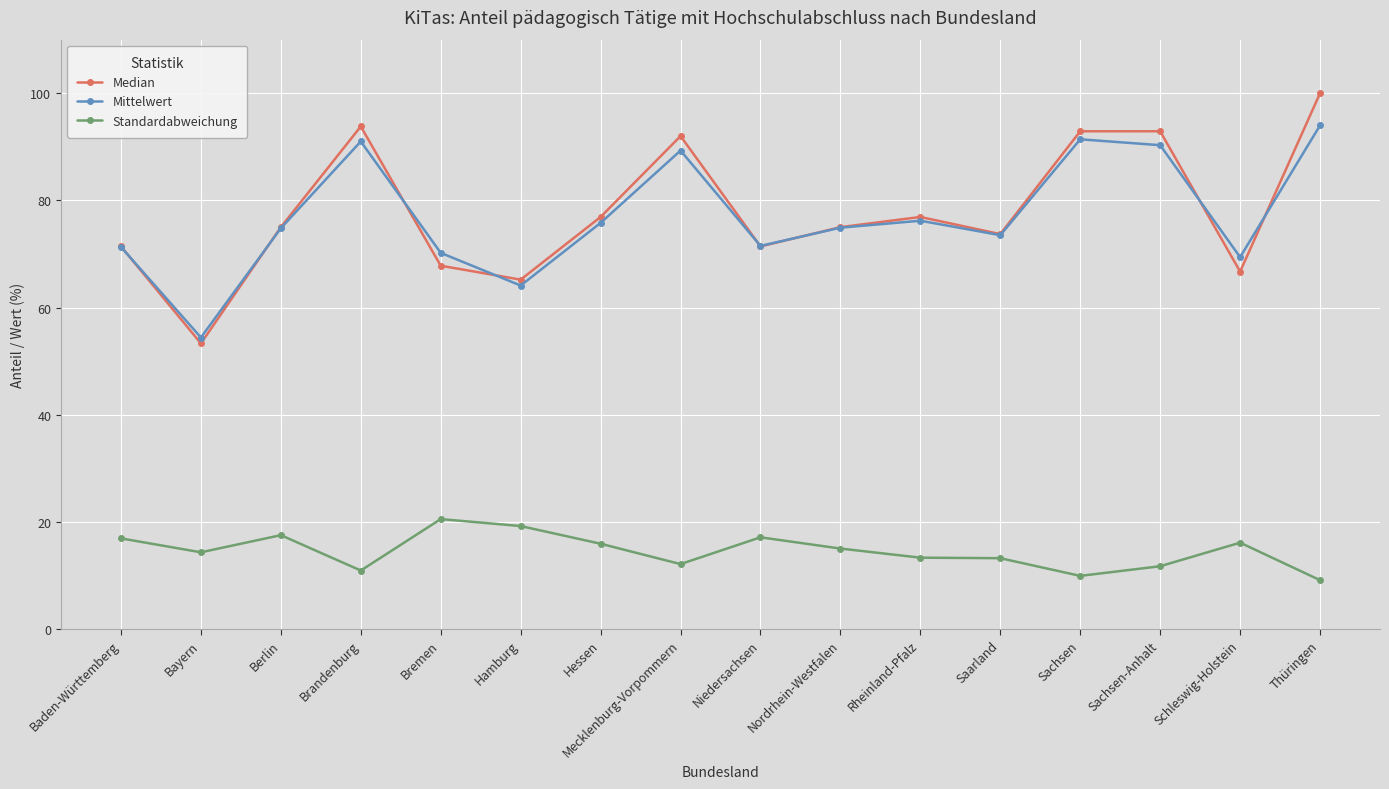

What is the sum of the Standardabweichung values at Mecklenburg-Vorpommern and Sachsen-Anhalt?

23.8